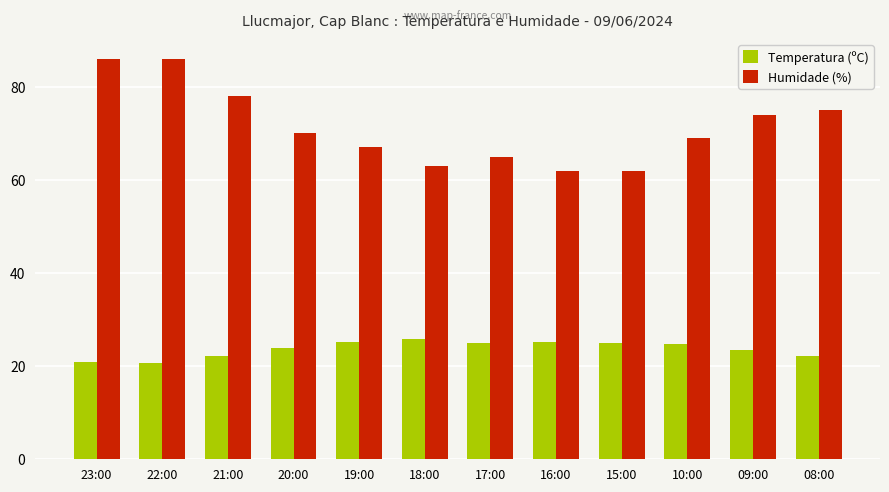

The Temperatura (ºC) series shows 22.2 at 08:00. True or false?

True